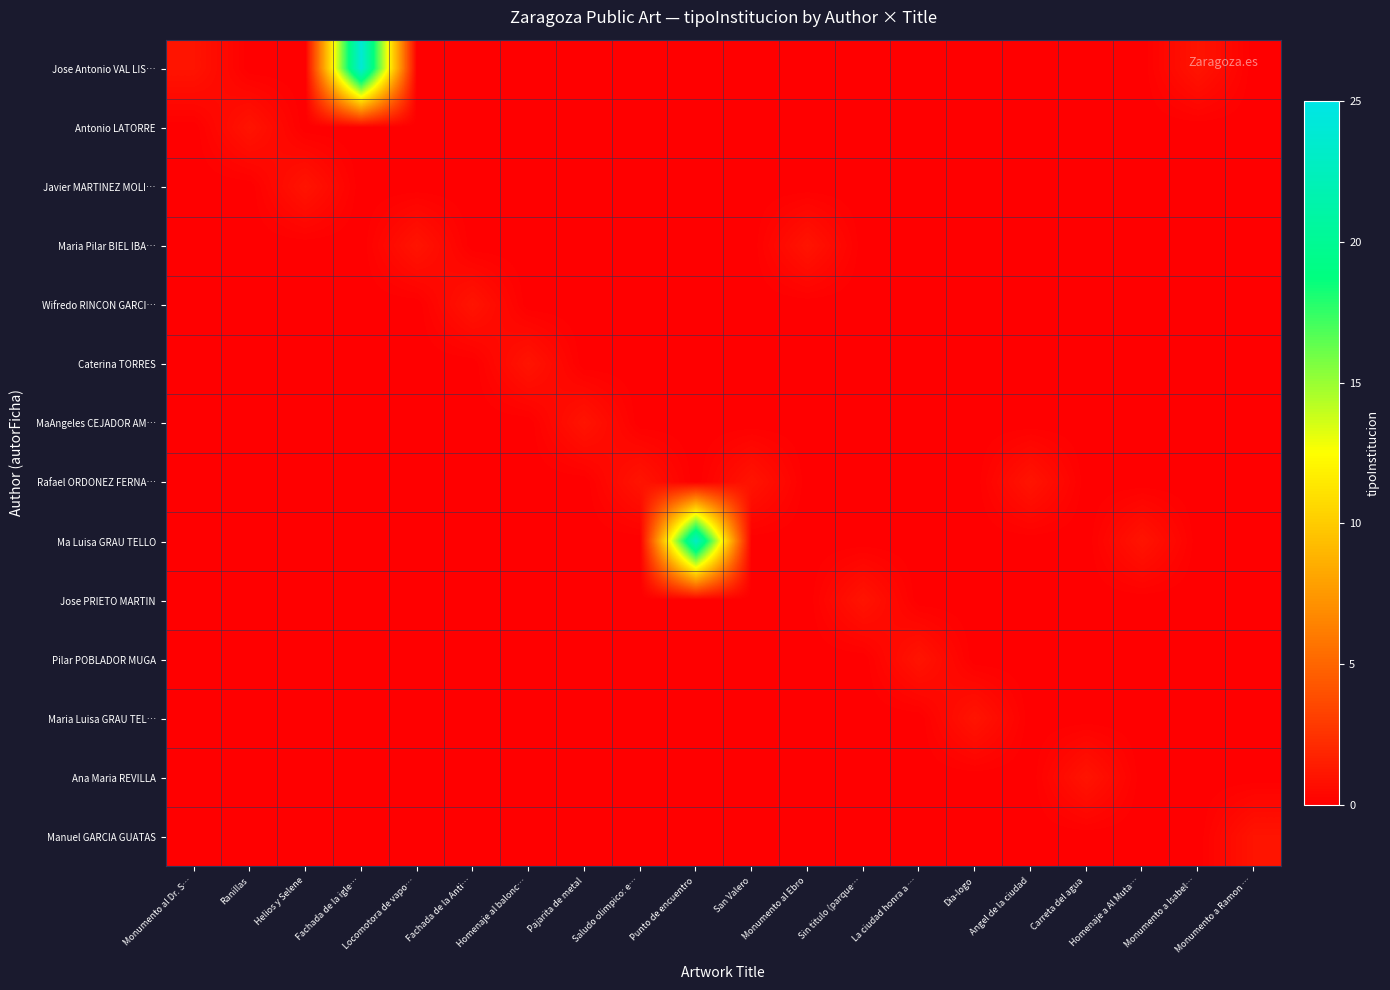

Reading left to right, transcribe all the data shown in this chart.

Jose Antonio VAL LIS…: Monumento al Dr. S…=1	Ranillas=0	Helios y Selene=0	Fachada de la igle…=24	Locomotora de vapo…=0	Fachada de la Anti…=0	Homenaje al balonc…=0	Pajarita de metal=0	Saludo olimpico: e…=0	Punto de encuentro=0	San Valero=0	Monumento al Ebro=0	Sin titulo (parque…=0	La ciudad honra a …=0	Dia-logo=0	Angel de la ciudad=0	Carreta del agua=0	Homenaje a Al Muta…=0	Monumento a Isabel…=1	Monumento a Ramon …=0
Antonio LATORRE: Monumento al Dr. S…=0	Ranillas=1	Helios y Selene=0	Fachada de la igle…=0	Locomotora de vapo…=0	Fachada de la Anti…=0	Homenaje al balonc…=0	Pajarita de metal=0	Saludo olimpico: e…=0	Punto de encuentro=0	San Valero=0	Monumento al Ebro=0	Sin titulo (parque…=0	La ciudad honra a …=0	Dia-logo=0	Angel de la ciudad=0	Carreta del agua=0	Homenaje a Al Muta…=0	Monumento a Isabel…=0	Monumento a Ramon …=0
Javier MARTINEZ MOLI…: Monumento al Dr. S…=0	Ranillas=0	Helios y Selene=1	Fachada de la igle…=0	Locomotora de vapo…=0	Fachada de la Anti…=0	Homenaje al balonc…=0	Pajarita de metal=0	Saludo olimpico: e…=0	Punto de encuentro=0	San Valero=0	Monumento al Ebro=0	Sin titulo (parque…=0	La ciudad honra a …=0	Dia-logo=0	Angel de la ciudad=0	Carreta del agua=0	Homenaje a Al Muta…=0	Monumento a Isabel…=0	Monumento a Ramon …=0
Maria Pilar BIEL IBA…: Monumento al Dr. S…=0	Ranillas=0	Helios y Selene=0	Fachada de la igle…=0	Locomotora de vapo…=1	Fachada de la Anti…=0	Homenaje al balonc…=0	Pajarita de metal=0	Saludo olimpico: e…=0	Punto de encuentro=0	San Valero=0	Monumento al Ebro=1	Sin titulo (parque…=0	La ciudad honra a …=0	Dia-logo=0	Angel de la ciudad=0	Carreta del agua=0	Homenaje a Al Muta…=0	Monumento a Isabel…=0	Monumento a Ramon …=0
Wifredo RINCON GARCI…: Monumento al Dr. S…=0	Ranillas=0	Helios y Selene=0	Fachada de la igle…=0	Locomotora de vapo…=0	Fachada de la Anti…=1	Homenaje al balonc…=0	Pajarita de metal=0	Saludo olimpico: e…=0	Punto de encuentro=0	San Valero=0	Monumento al Ebro=0	Sin titulo (parque…=0	La ciudad honra a …=0	Dia-logo=0	Angel de la ciudad=0	Carreta del agua=0	Homenaje a Al Muta…=0	Monumento a Isabel…=0	Monumento a Ramon …=0
Caterina TORRES: Monumento al Dr. S…=0	Ranillas=0	Helios y Selene=0	Fachada de la igle…=0	Locomotora de vapo…=0	Fachada de la Anti…=0	Homenaje al balonc…=1	Pajarita de metal=0	Saludo olimpico: e…=0	Punto de encuentro=0	San Valero=0	Monumento al Ebro=0	Sin titulo (parque…=0	La ciudad honra a …=0	Dia-logo=0	Angel de la ciudad=0	Carreta del agua=0	Homenaje a Al Muta…=0	Monumento a Isabel…=0	Monumento a Ramon …=0
MaAngeles CEJADOR AM…: Monumento al Dr. S…=0	Ranillas=0	Helios y Selene=0	Fachada de la igle…=0	Locomotora de vapo…=0	Fachada de la Anti…=0	Homenaje al balonc…=0	Pajarita de metal=1	Saludo olimpico: e…=0	Punto de encuentro=0	San Valero=0	Monumento al Ebro=0	Sin titulo (parque…=0	La ciudad honra a …=0	Dia-logo=0	Angel de la ciudad=0	Carreta del agua=0	Homenaje a Al Muta…=0	Monumento a Isabel…=0	Monumento a Ramon …=0
Rafael ORDONEZ FERNA…: Monumento al Dr. S…=0	Ranillas=0	Helios y Selene=0	Fachada de la igle…=0	Locomotora de vapo…=0	Fachada de la Anti…=0	Homenaje al balonc…=0	Pajarita de metal=0	Saludo olimpico: e…=1	Punto de encuentro=0	San Valero=1	Monumento al Ebro=0	Sin titulo (parque…=0	La ciudad honra a …=0	Dia-logo=0	Angel de la ciudad=1	Carreta del agua=0	Homenaje a Al Muta…=0	Monumento a Isabel…=0	Monumento a Ramon …=0
Ma Luisa GRAU TELLO: Monumento al Dr. S…=0	Ranillas=0	Helios y Selene=0	Fachada de la igle…=0	Locomotora de vapo…=0	Fachada de la Anti…=0	Homenaje al balonc…=0	Pajarita de metal=0	Saludo olimpico: e…=0	Punto de encuentro=23	San Valero=0	Monumento al Ebro=0	Sin titulo (parque…=0	La ciudad honra a …=0	Dia-logo=0	Angel de la ciudad=0	Carreta del agua=0	Homenaje a Al Muta…=1	Monumento a Isabel…=0	Monumento a Ramon …=0
Jose PRIETO MARTIN: Monumento al Dr. S…=0	Ranillas=0	Helios y Selene=0	Fachada de la igle…=0	Locomotora de vapo…=0	Fachada de la Anti…=0	Homenaje al balonc…=0	Pajarita de metal=0	Saludo olimpico: e…=0	Punto de encuentro=0	San Valero=0	Monumento al Ebro=0	Sin titulo (parque…=1	La ciudad honra a …=0	Dia-logo=0	Angel de la ciudad=0	Carreta del agua=0	Homenaje a Al Muta…=0	Monumento a Isabel…=0	Monumento a Ramon …=0
Pilar POBLADOR MUGA: Monumento al Dr. S…=0	Ranillas=0	Helios y Selene=0	Fachada de la igle…=0	Locomotora de vapo…=0	Fachada de la Anti…=0	Homenaje al balonc…=0	Pajarita de metal=0	Saludo olimpico: e…=0	Punto de encuentro=0	San Valero=0	Monumento al Ebro=0	Sin titulo (parque…=0	La ciudad honra a …=1	Dia-logo=0	Angel de la ciudad=0	Carreta del agua=0	Homenaje a Al Muta…=0	Monumento a Isabel…=0	Monumento a Ramon …=0
Maria Luisa GRAU TEL…: Monumento al Dr. S…=0	Ranillas=0	Helios y Selene=0	Fachada de la igle…=0	Locomotora de vapo…=0	Fachada de la Anti…=0	Homenaje al balonc…=0	Pajarita de metal=0	Saludo olimpico: e…=0	Punto de encuentro=0	San Valero=0	Monumento al Ebro=0	Sin titulo (parque…=0	La ciudad honra a …=0	Dia-logo=1	Angel de la ciudad=0	Carreta del agua=0	Homenaje a Al Muta…=0	Monumento a Isabel…=0	Monumento a Ramon …=0
Ana Maria REVILLA: Monumento al Dr. S…=0	Ranillas=0	Helios y Selene=0	Fachada de la igle…=0	Locomotora de vapo…=0	Fachada de la Anti…=0	Homenaje al balonc…=0	Pajarita de metal=0	Saludo olimpico: e…=0	Punto de encuentro=0	San Valero=0	Monumento al Ebro=0	Sin titulo (parque…=0	La ciudad honra a …=0	Dia-logo=0	Angel de la ciudad=0	Carreta del agua=1	Homenaje a Al Muta…=0	Monumento a Isabel…=0	Monumento a Ramon …=0
Manuel GARCIA GUATAS: Monumento al Dr. S…=0	Ranillas=0	Helios y Selene=0	Fachada de la igle…=0	Locomotora de vapo…=0	Fachada de la Anti…=0	Homenaje al balonc…=0	Pajarita de metal=0	Saludo olimpico: e…=0	Punto de encuentro=0	San Valero=0	Monumento al Ebro=0	Sin titulo (parque…=0	La ciudad honra a …=0	Dia-logo=0	Angel de la ciudad=0	Carreta del agua=0	Homenaje a Al Muta…=0	Monumento a Isabel…=0	Monumento a Ramon …=1